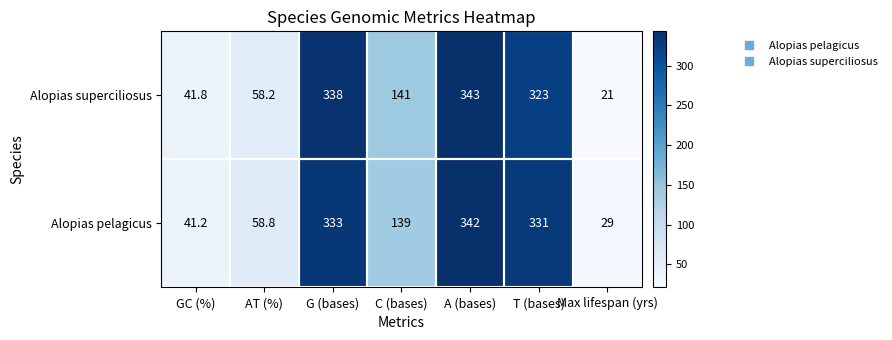

What is the difference between the second highest and minimum values in the Alopias superciliosus series?

317.0